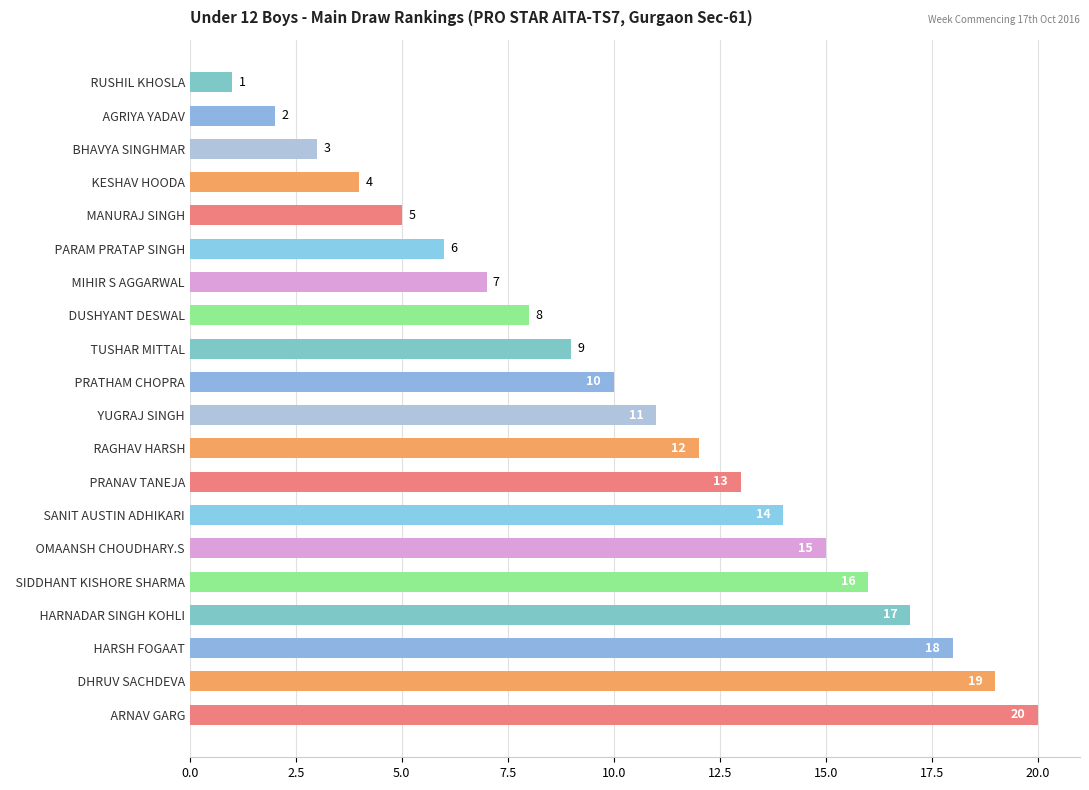

Count the number of categories in the chart.

20